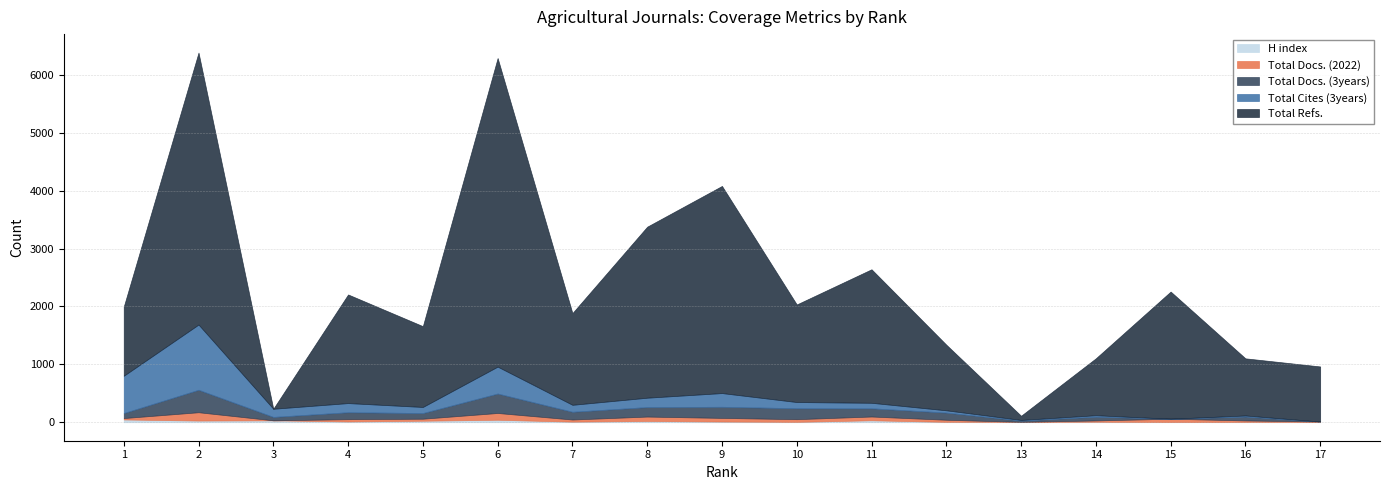

True or false: Total Docs. (3years) has a value of 0 at 15.

True